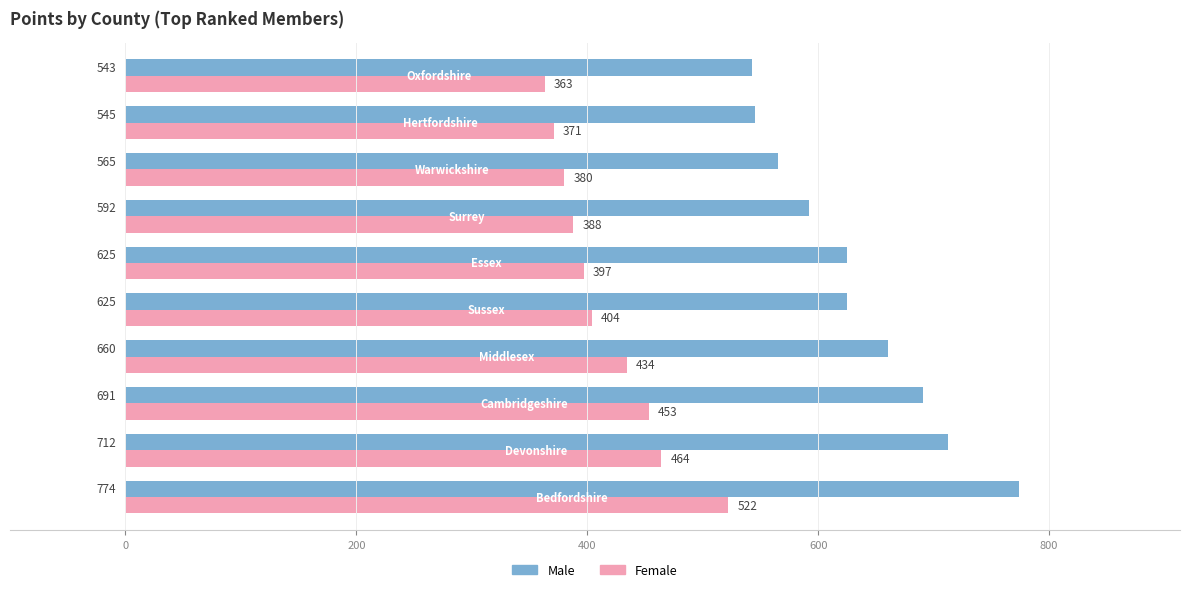

List the series in order of their peak value, lowest first.

Female, Male